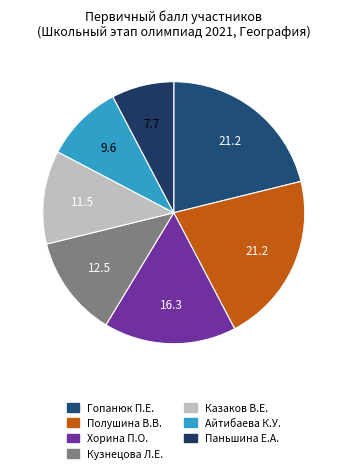

Is it true that Паньшина Е.А. is 15% of the pie?

False